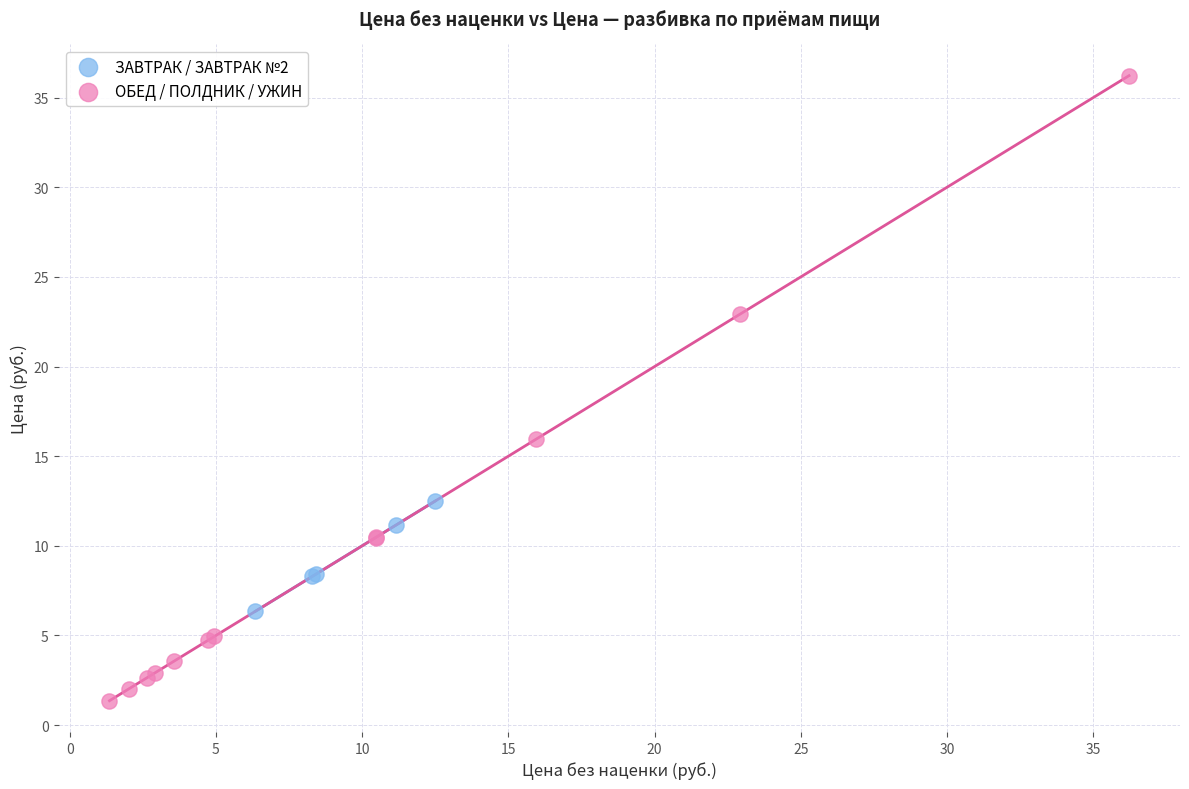

Which series has the widest spread of Y values?

ОБЕД / ПОЛДНИК / УЖИН